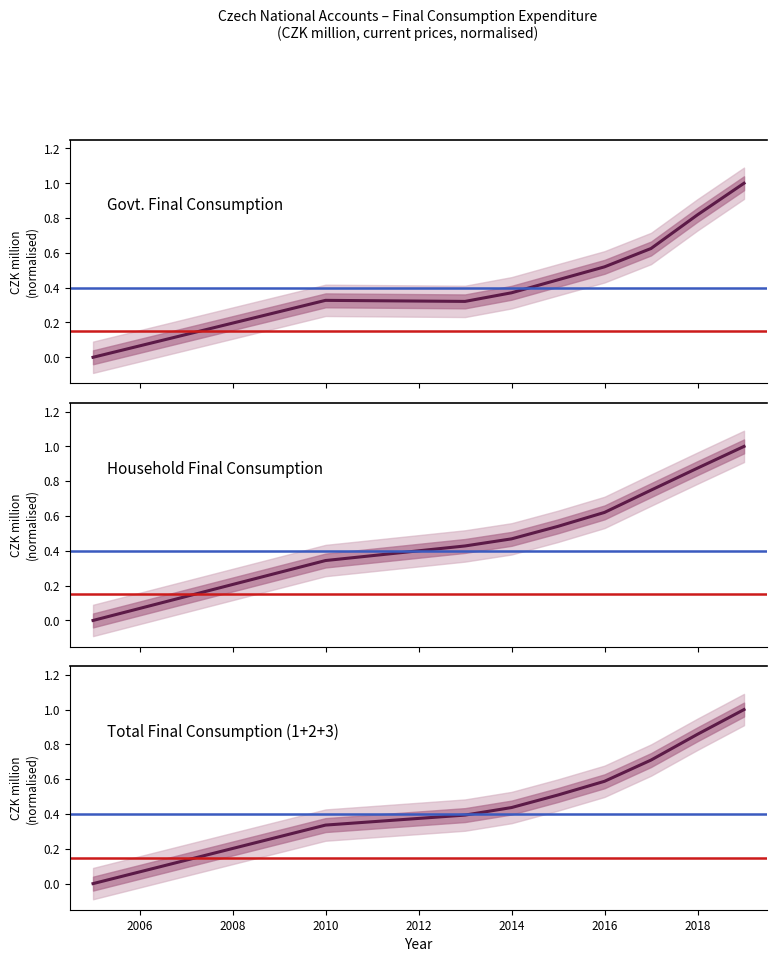

What is the total value across all series at 2018?

2.6